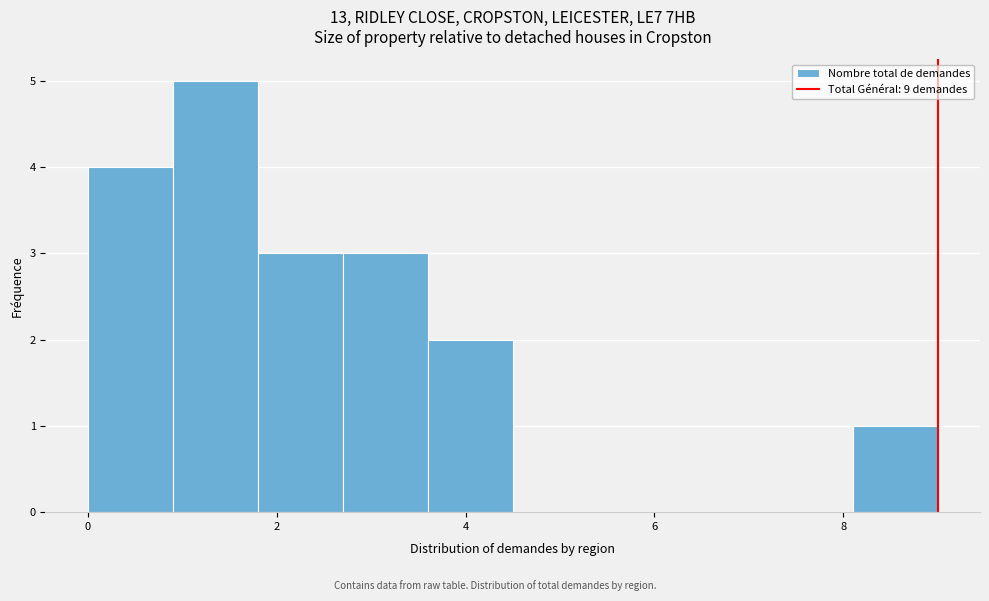

Reading left to right, transcribe this chart: for each bar, give the range it covers on the x-axis and its height. Neither the bar edges nor the heights are printed on the chart, so give them approximately, as read against the axes.

0.0 to 0.9: 4
0.9 to 1.8: 5
1.8 to 2.7: 3
2.7 to 3.6: 3
3.6 to 4.5: 2
4.5 to 5.4: 0
5.4 to 6.3: 0
6.3 to 7.2: 0
7.2 to 8.1: 0
8.1 to 9.0: 1